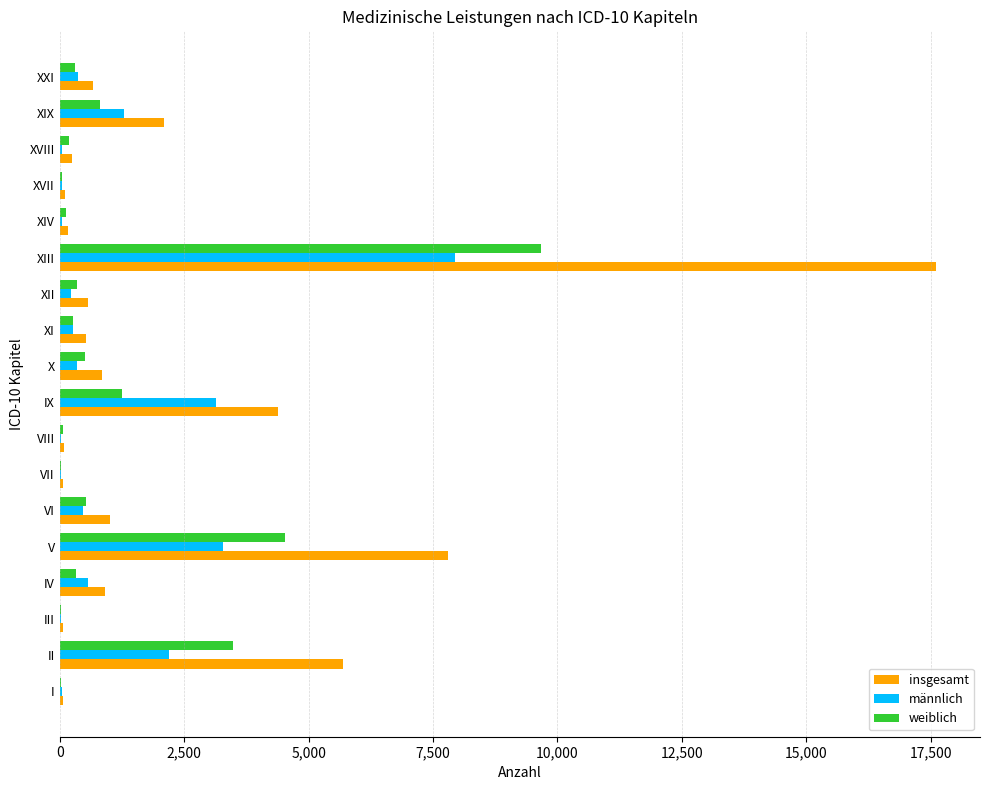

Which series has the largest total across all categories?

insgesamt